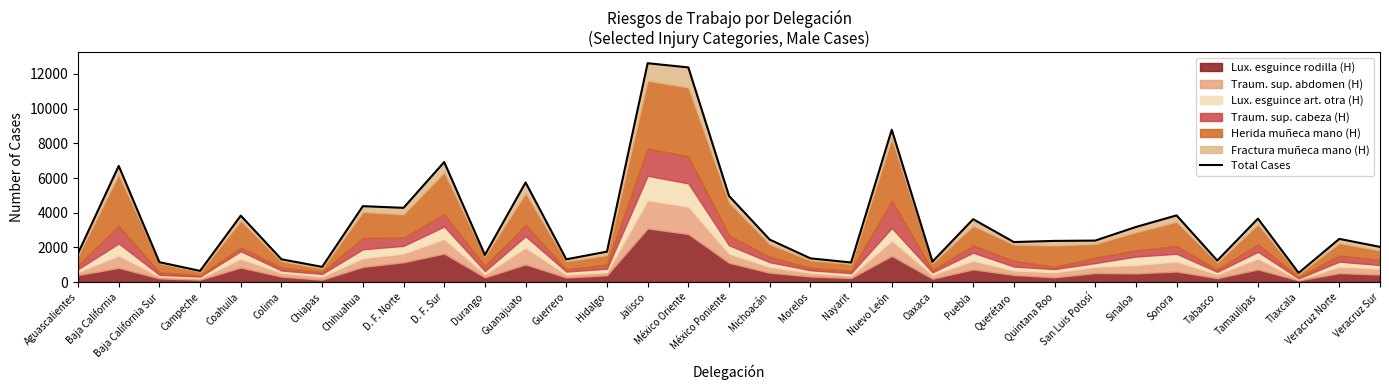

What is the difference between the maximum and minimum values?

12091